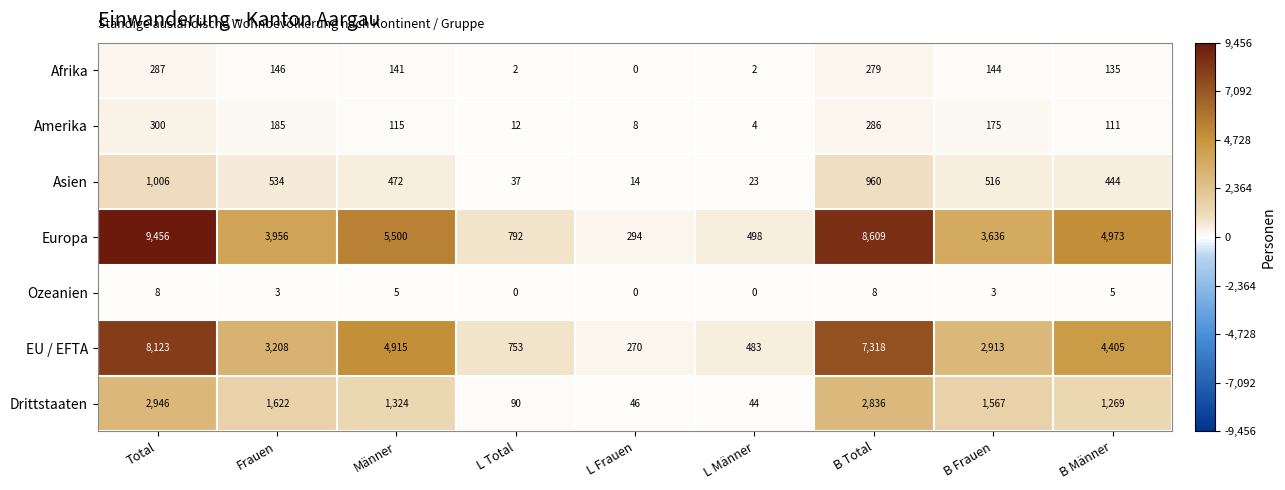

At which label does Afrika first exceed 141?

Total